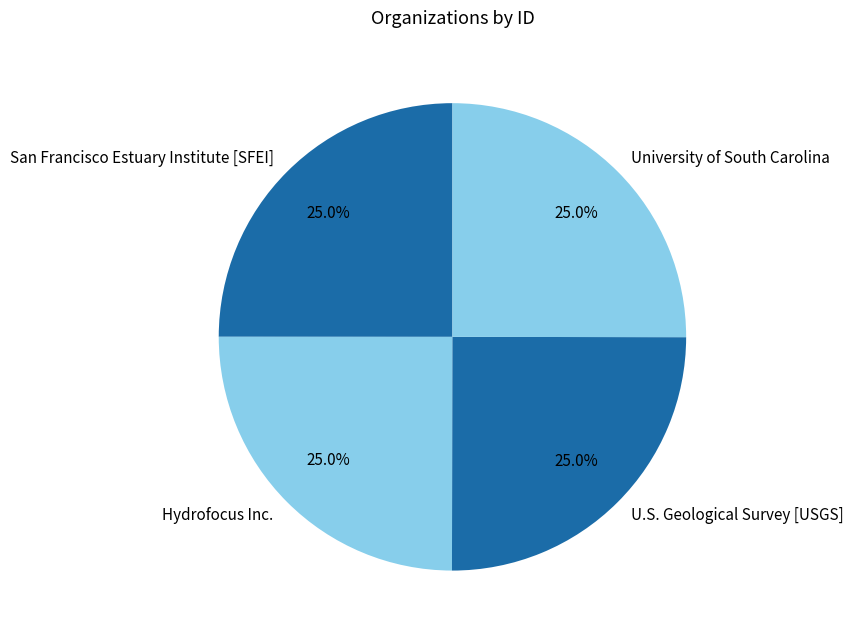

To the nearest percent, what portion does Hydrofocus Inc. represent?

25%